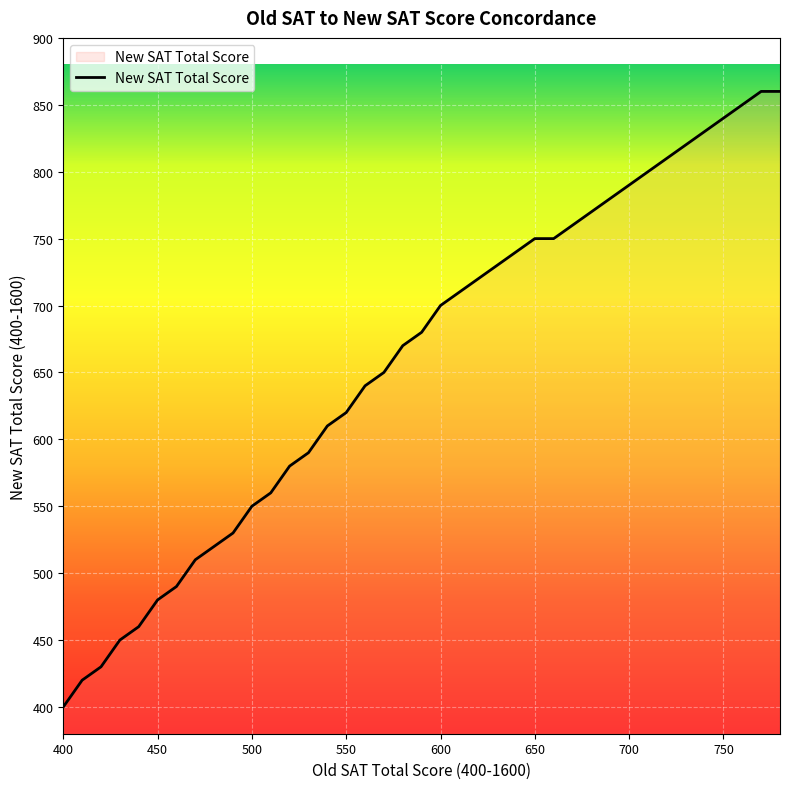

What is the minimum value shown in the chart?

400